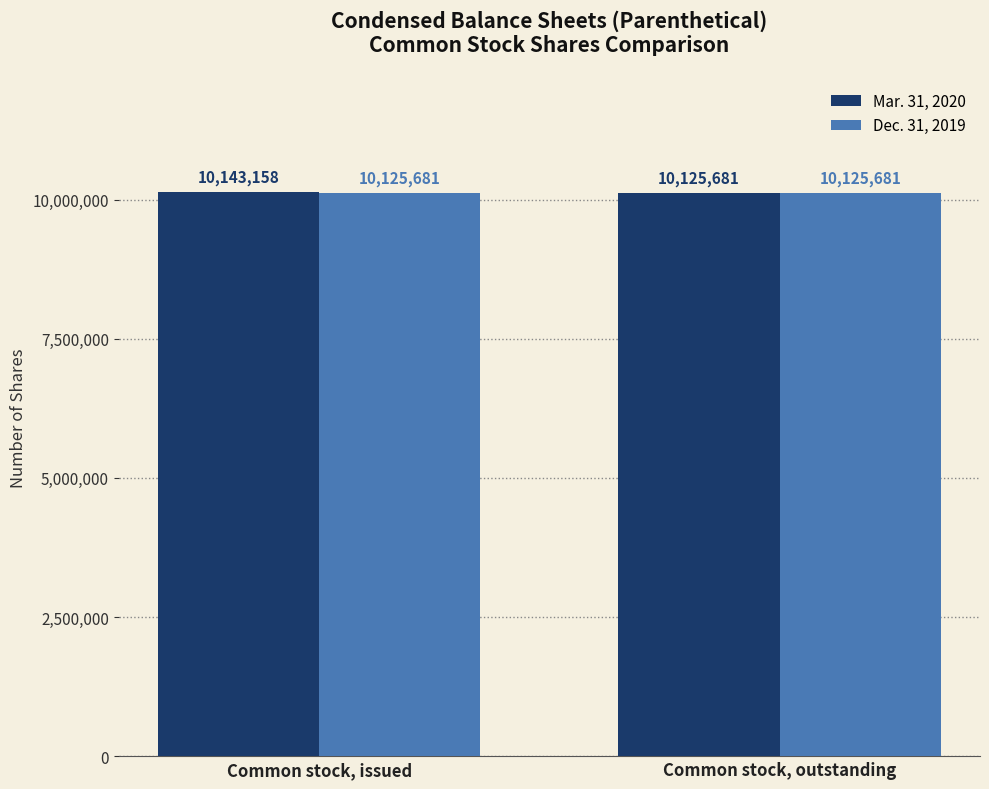

Count the Mar. 31, 2020 values in the range 10125681 to 10143158.

2